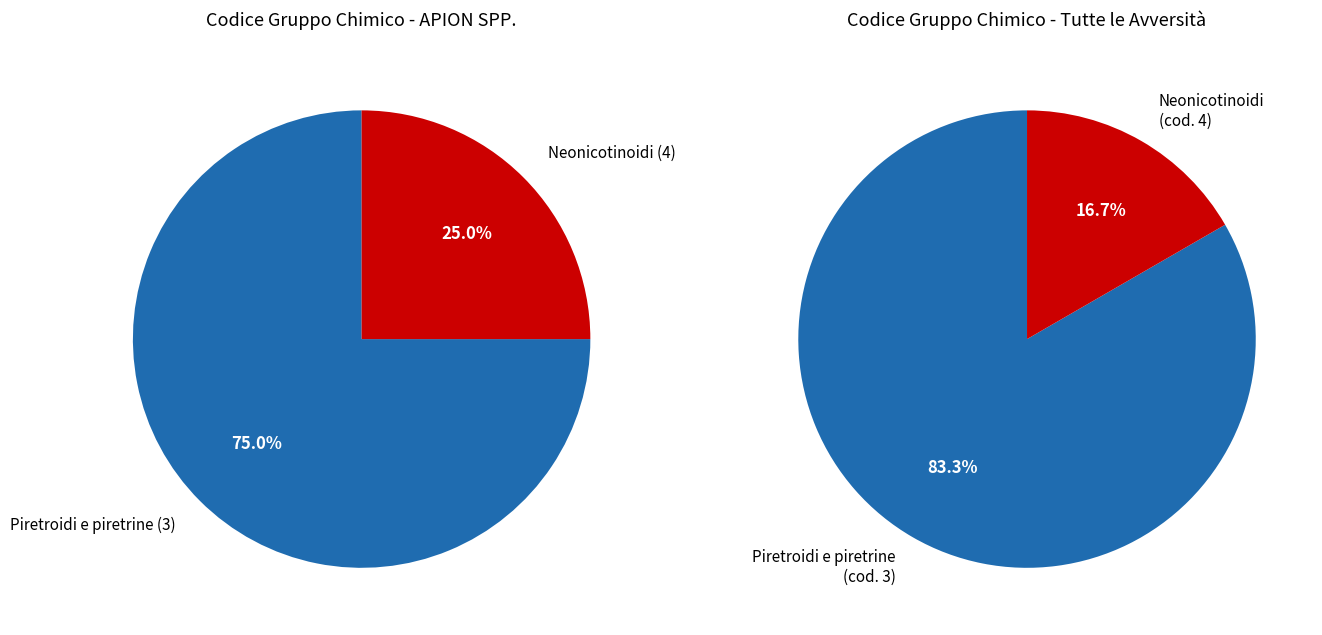

Combined, do Piretroidi e piretrine and Neonicotinoidi account for over 50%?

Yes